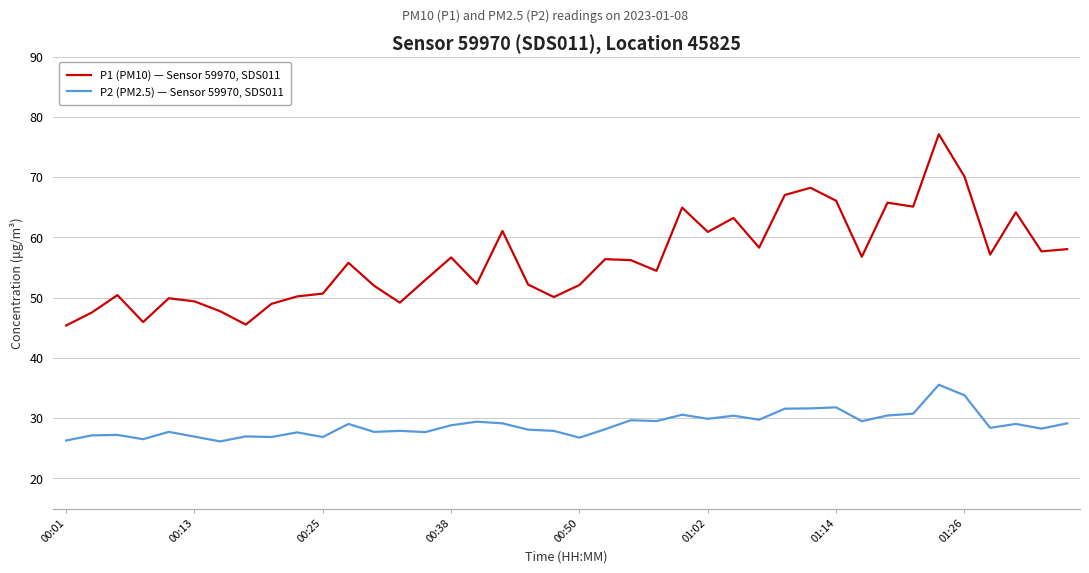

Which series has the largest range (max minus min)?

P1 (PM10) — Sensor 59970, SDS011